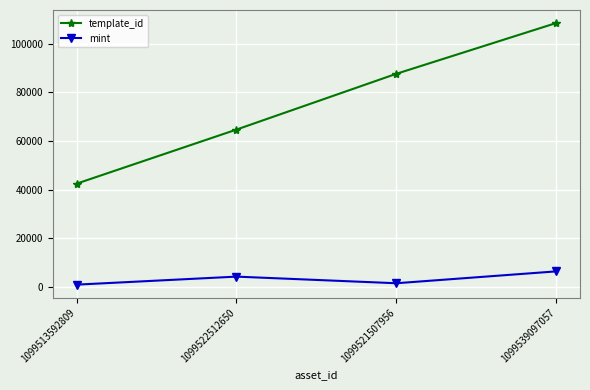

Which label corresponds to the largest value in the chart?

1099539097057